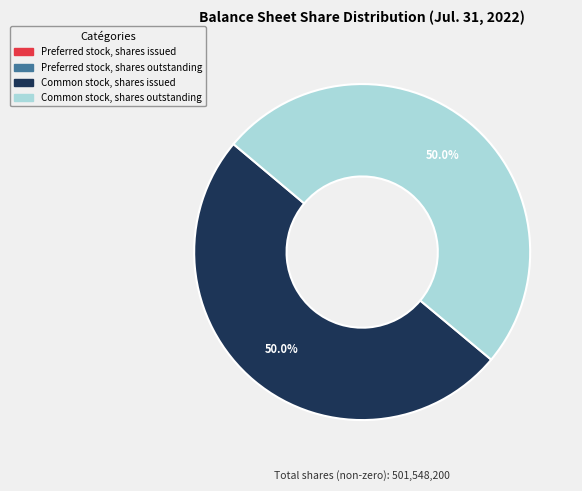

How many segments does this pie chart have?

2